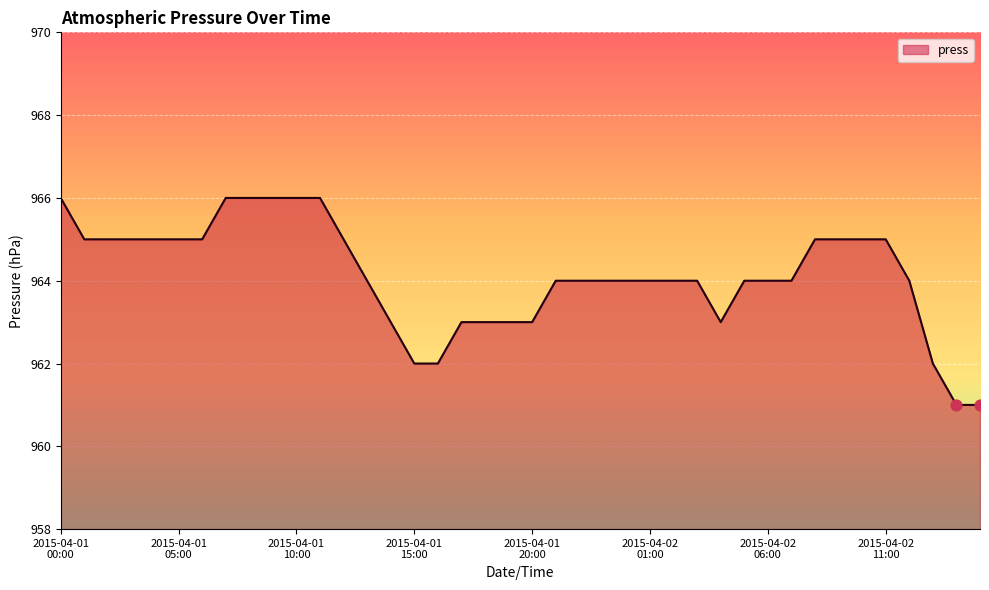

What is the difference between the maximum and minimum values?

5